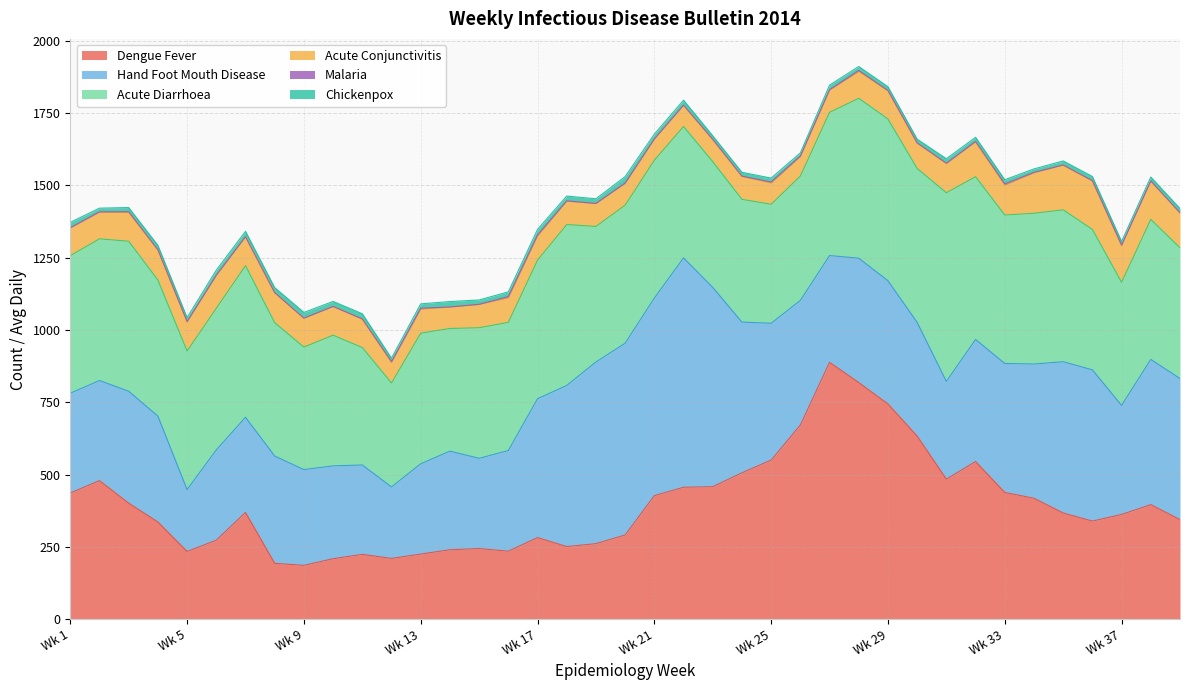

What is the average value of the Dengue Fever series?

395.5